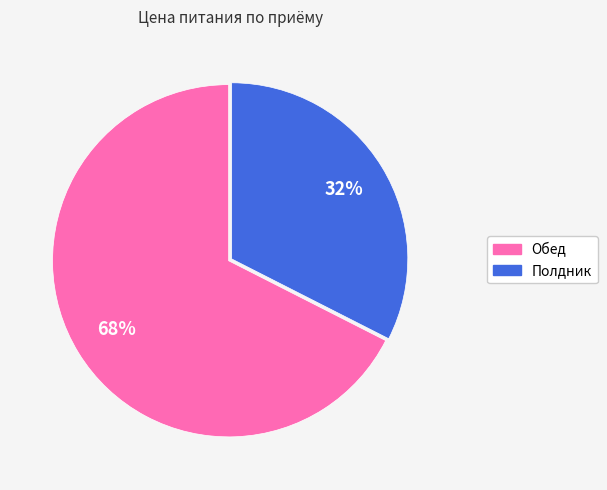

Is the sum of Обед and Полдник greater than half?

Yes